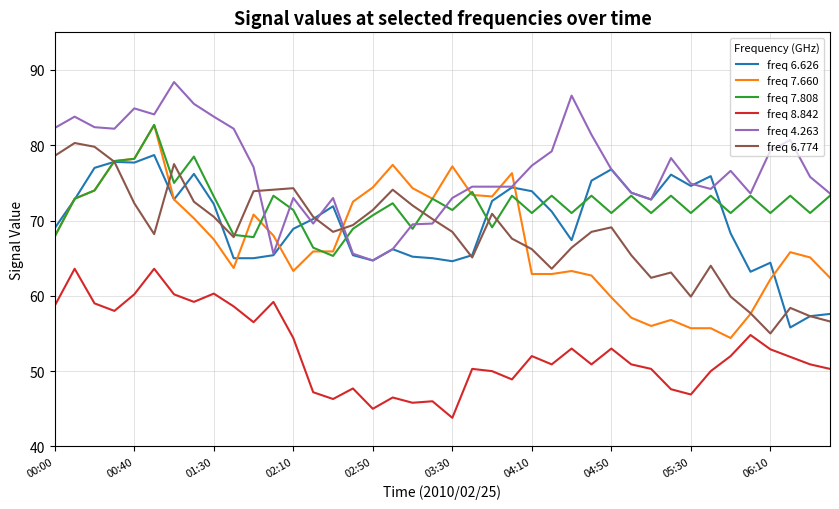

What is the average value of the freq 6.626 series?

69.7